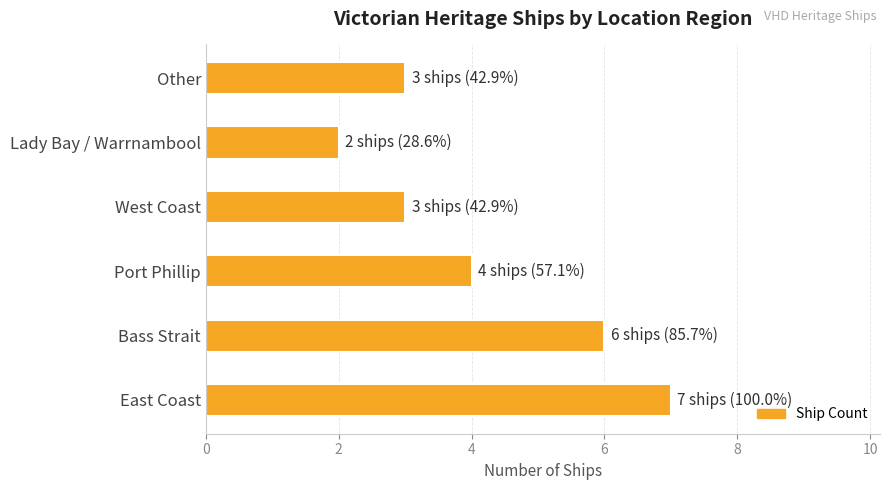

Reading bottom to top, list all the values displayed in this chart.

East Coast=7	Bass Strait=6	Port Phillip=4	West Coast=3	Lady Bay / Warrnambool=2	Other=3